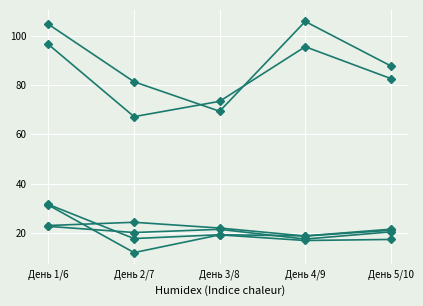

What is the label of the 1st point from the left?

День 1/6